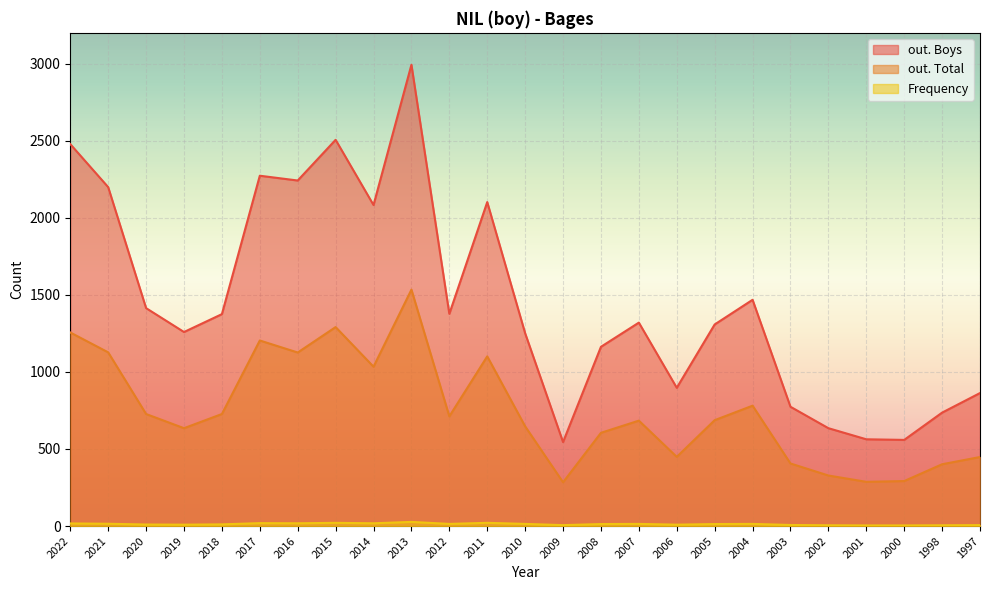

Rank the categories by Frequency value from highest to lowest.

2013, 2015, 2011, 2017, 2016, 2014, 2022, 2021, 2012, 2010, 2007, 2004, 2008, 2005, 2018, 2020, 2019, 2006, 2003, 2009, 1997, 2002, 1998, 2001, 2000